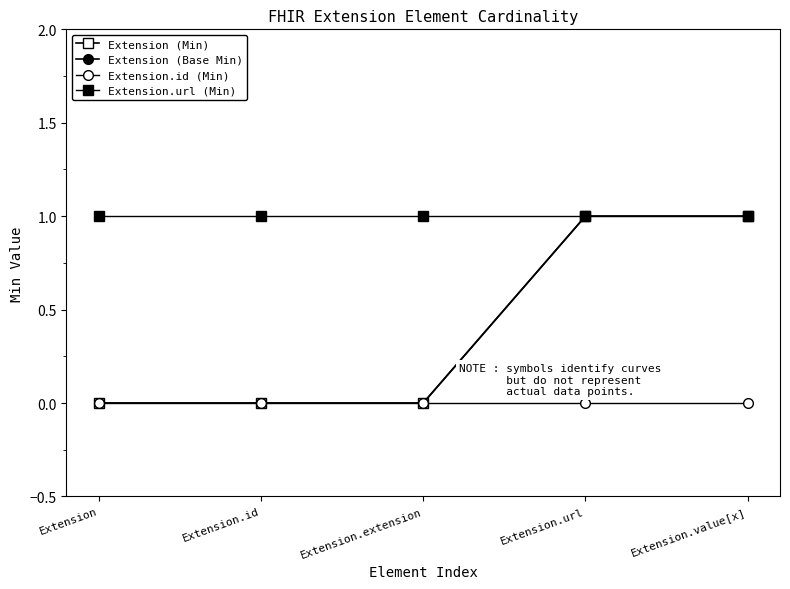

Does the chart display data point markers on the line(s)?

Yes